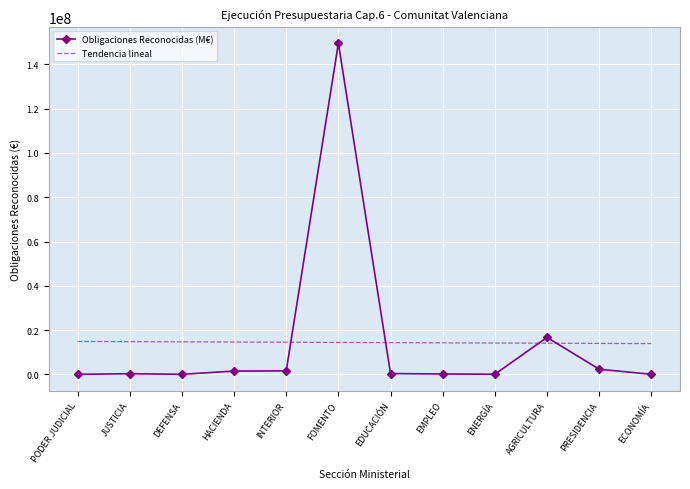

Rank the series at EMPLEO from highest to lowest value.

Tendencia lineal, Obligaciones Reconocidas (M€)